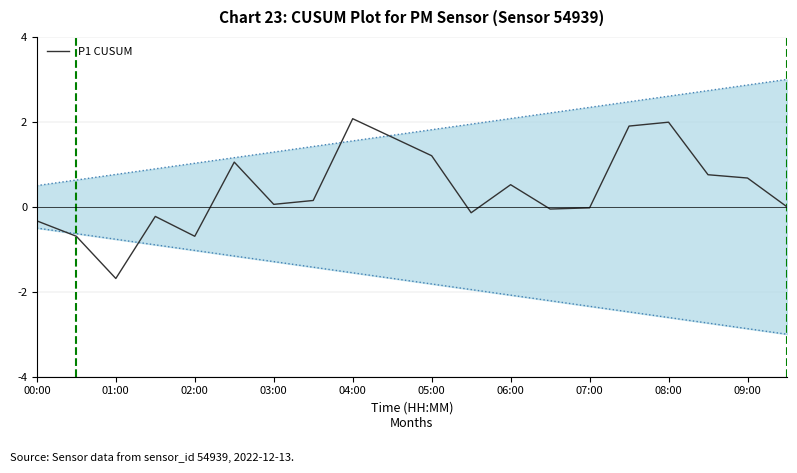

Does the chart have visible grid lines?

Yes